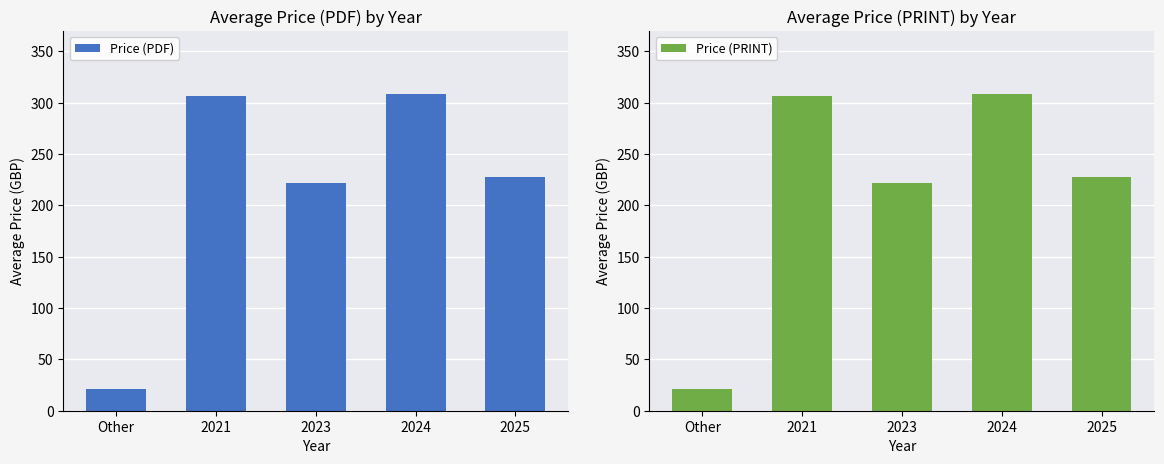

What is the difference between the maximum and minimum values in the Price (PRINT) series?

286.5